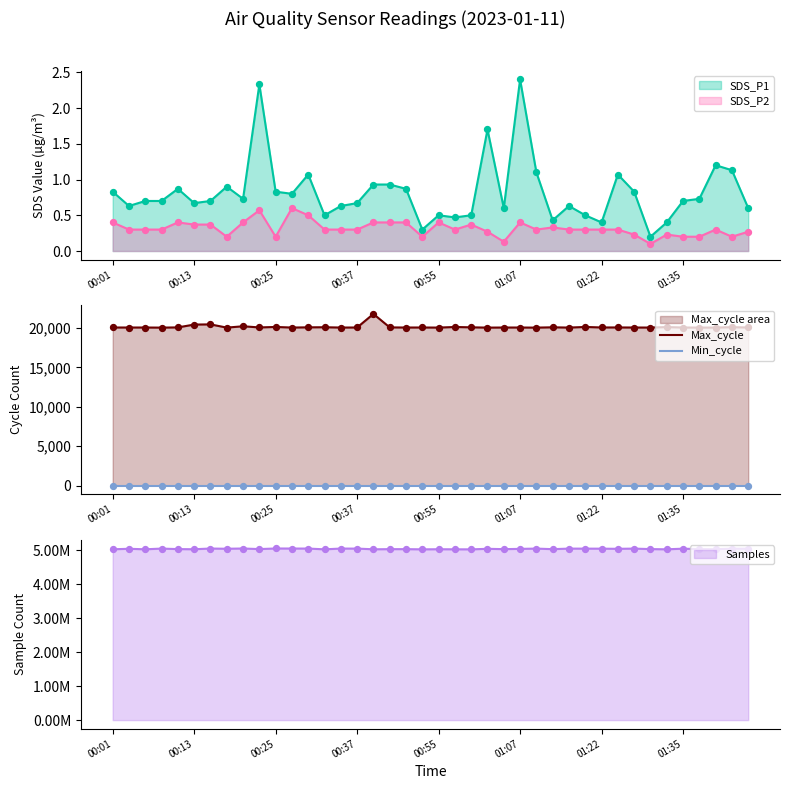

True or false: SDS_P1 and SDS_P2 cross at least once.

False